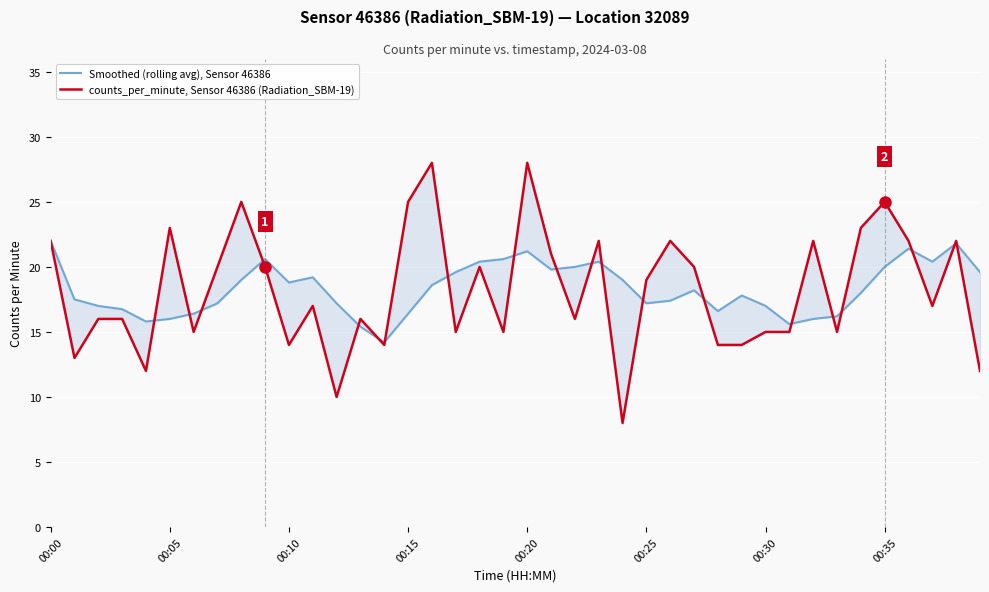

Reading left to right, extract all data points from this chart.

Smoothed (rolling avg), Sensor 46386: 22.0	17.5	17.0	16.8	15.8	16.0	16.4	17.2	19.0	20.6	18.8	19.2	17.2	15.4	14.2	16.4	18.6	19.6	20.4	20.6	21.2	19.8	20.0	20.4	19.0	17.2	17.4	18.2	16.6	17.8	17.0	15.6	16.0	16.2	18.0	20.0	21.4	20.4	21.8	19.6
counts_per_minute, Sensor 46386 (Radiation_SBM-19): 22.0	13.0	16.0	16.0	12.0	23.0	15.0	20.0	25.0	20.0	14.0	17.0	10.0	16.0	14.0	25.0	28.0	15.0	20.0	15.0	28.0	21.0	16.0	22.0	8.0	19.0	22.0	20.0	14.0	14.0	15.0	15.0	22.0	15.0	23.0	25.0	22.0	17.0	22.0	12.0